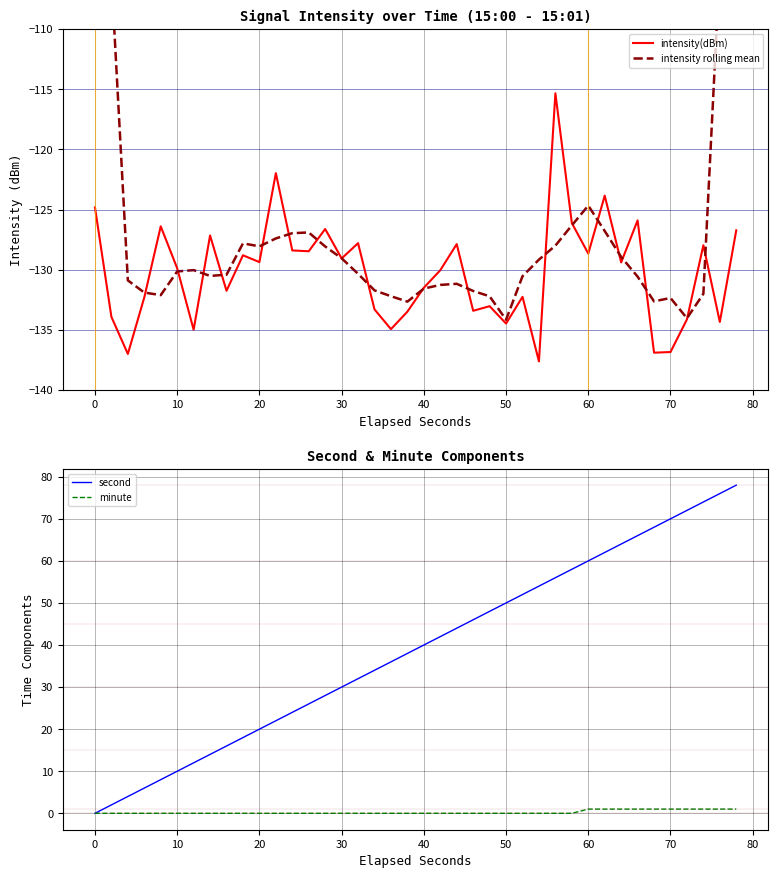

What is the highest value of the intensity(dBm) series?

-115.3